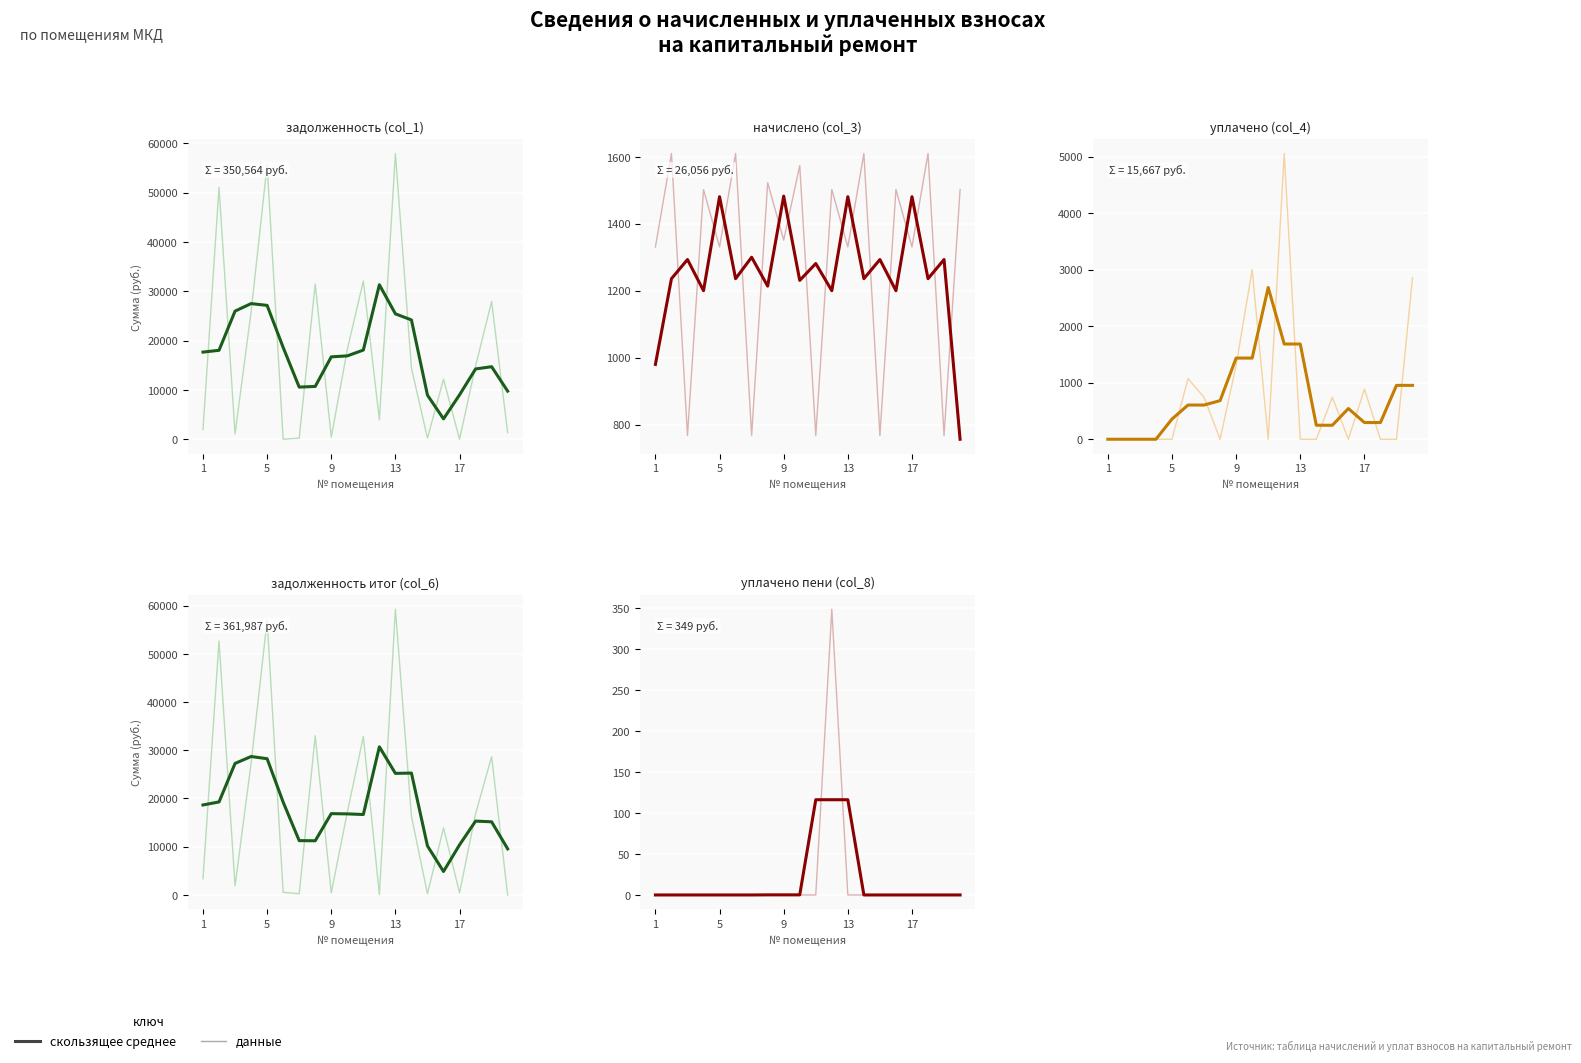

Which category has the lowest value in the скользящее среднее series?

1